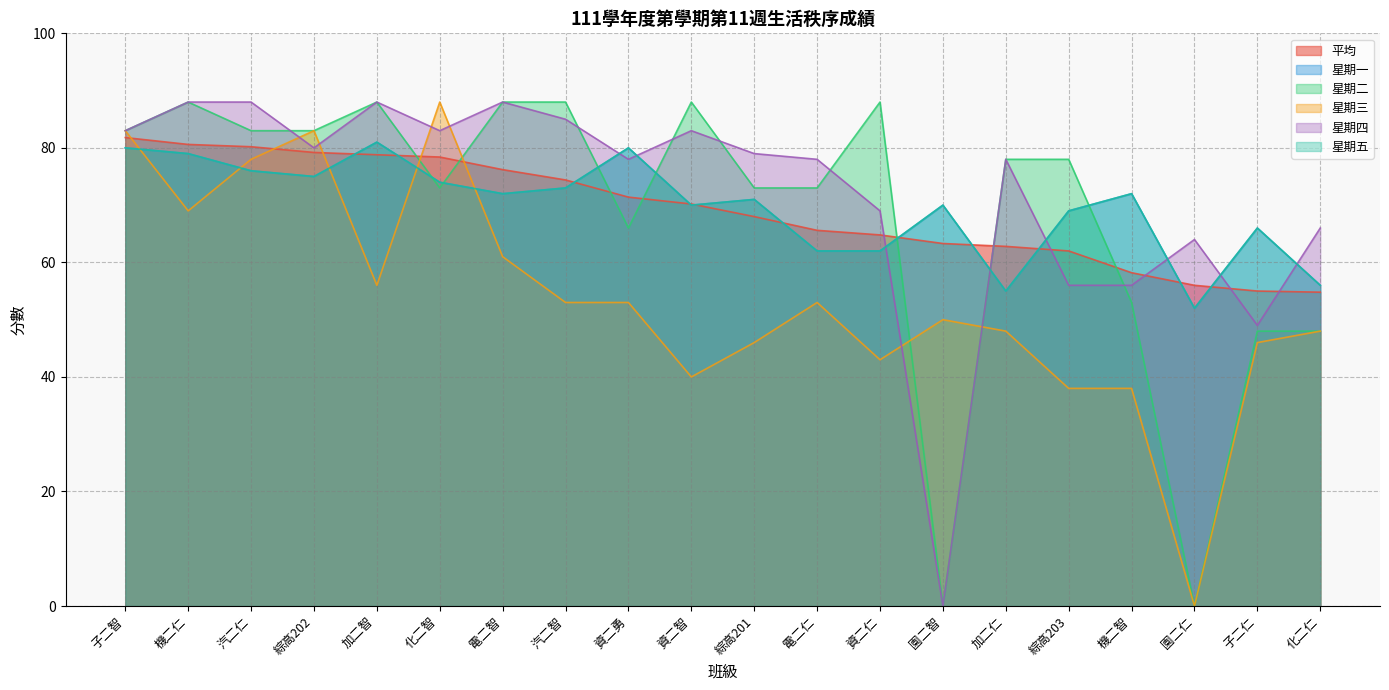

What is the difference between the 平均 values at 園二仁 and 資二智?

14.2